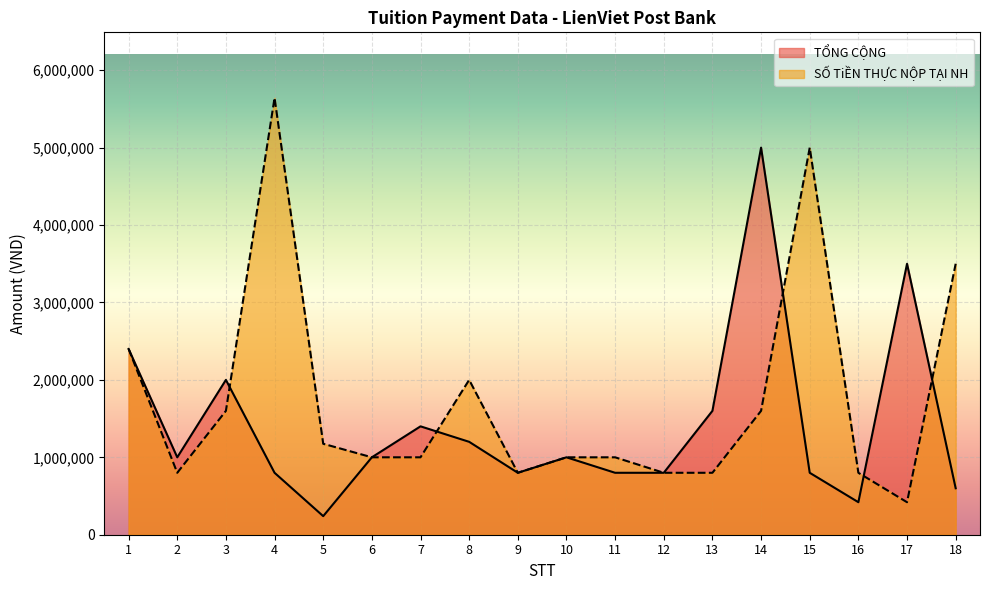

Reading right to left, transcribe all the data shown in this chart.

TỔNG CỘNG: 18=600000	17=3500000	16=420000	15=800000	14=5000000	13=1600000	12=800000	11=800000	10=1000000	9=800000	8=1200000	7=1400000	6=1000000	5=240000	4=800000	3=2000000	2=1000000	1=2400000
SỐ TiỀN THỰC NỘP TẠI NH: 18=3500000	17=420000	16=800000	15=5000000	14=1600000	13=800000	12=800000	11=1000000	10=1000000	9=800000	8=2000000	7=1000000	6=1000000	5=1175000	4=5643000	3=1600000	2=800000	1=2400000